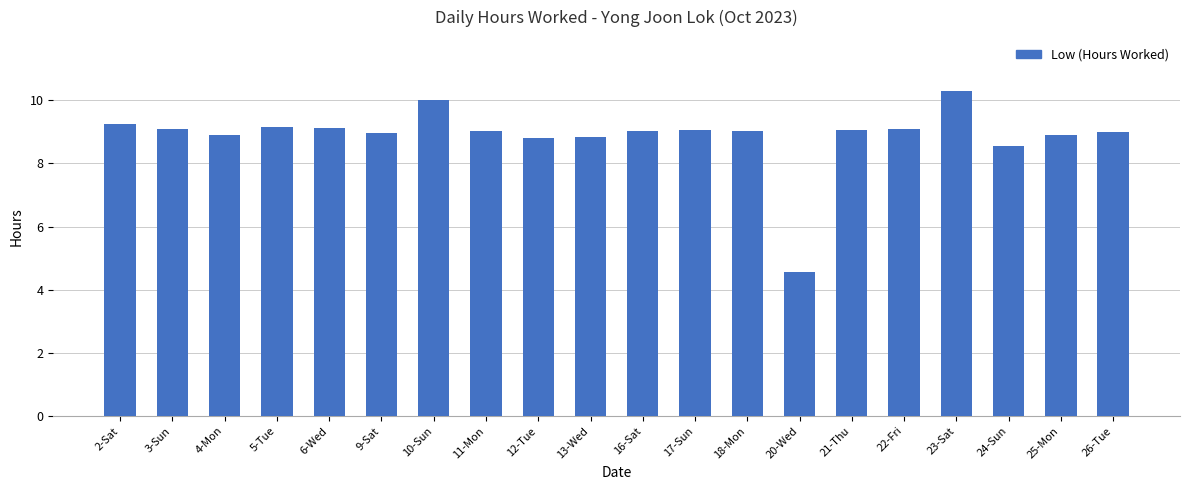

How many bars are there in total?

20